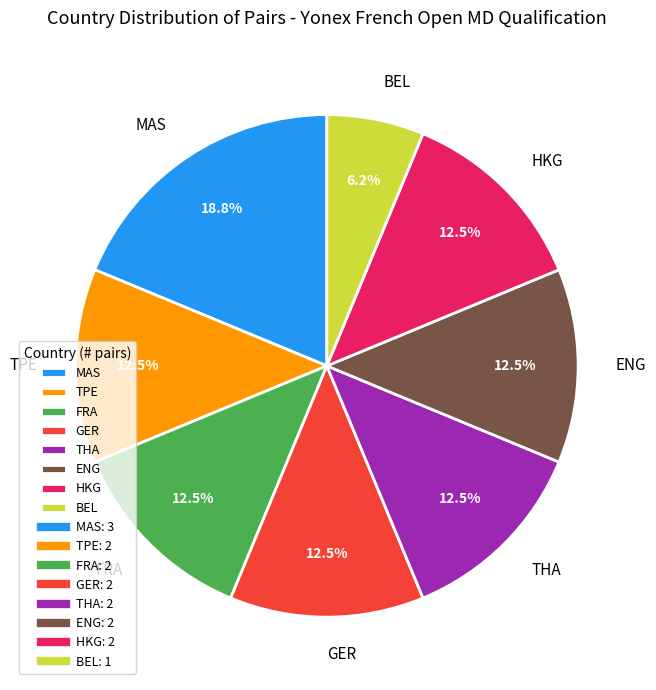

Which category has the biggest portion of the pie?

MAS